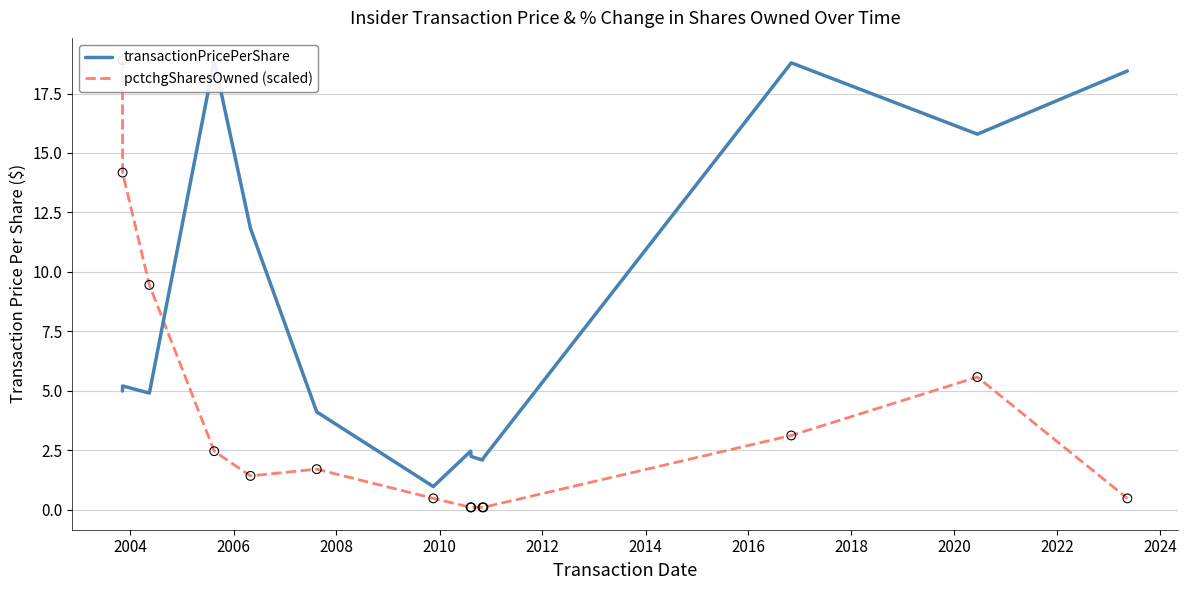

What is the total value across all series at 2012?

5.8